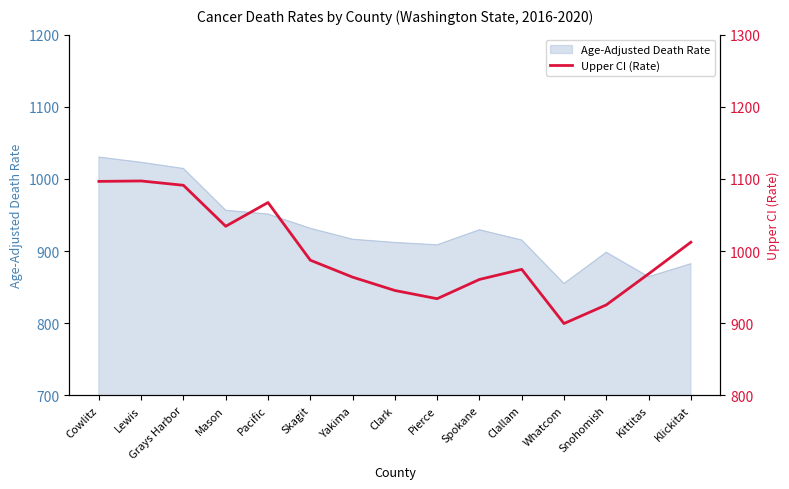

The value at Whatcom is 1421.1. True or false?

False